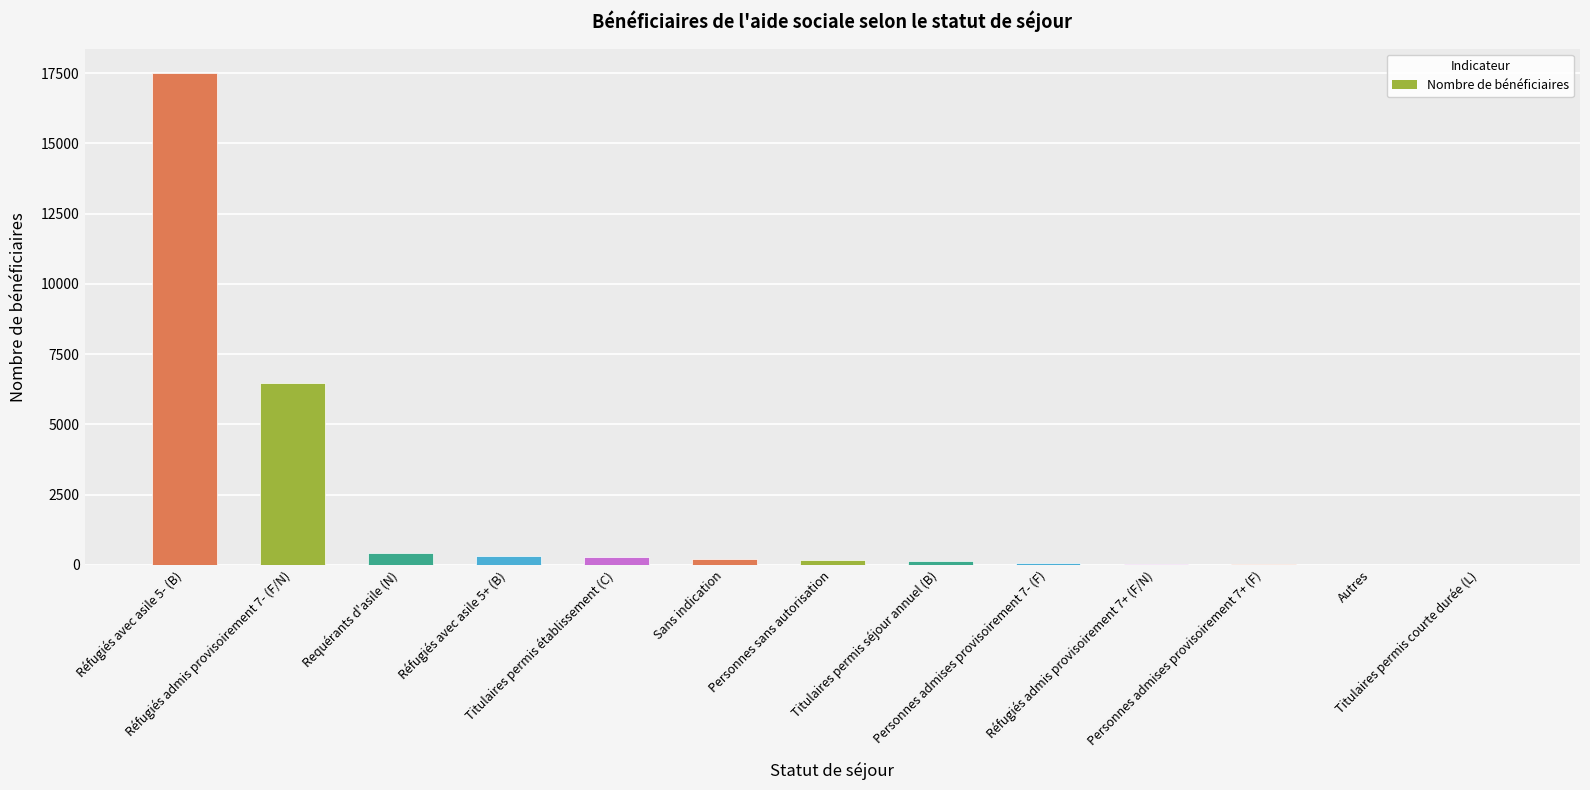

What is the greatest value displayed?

17501